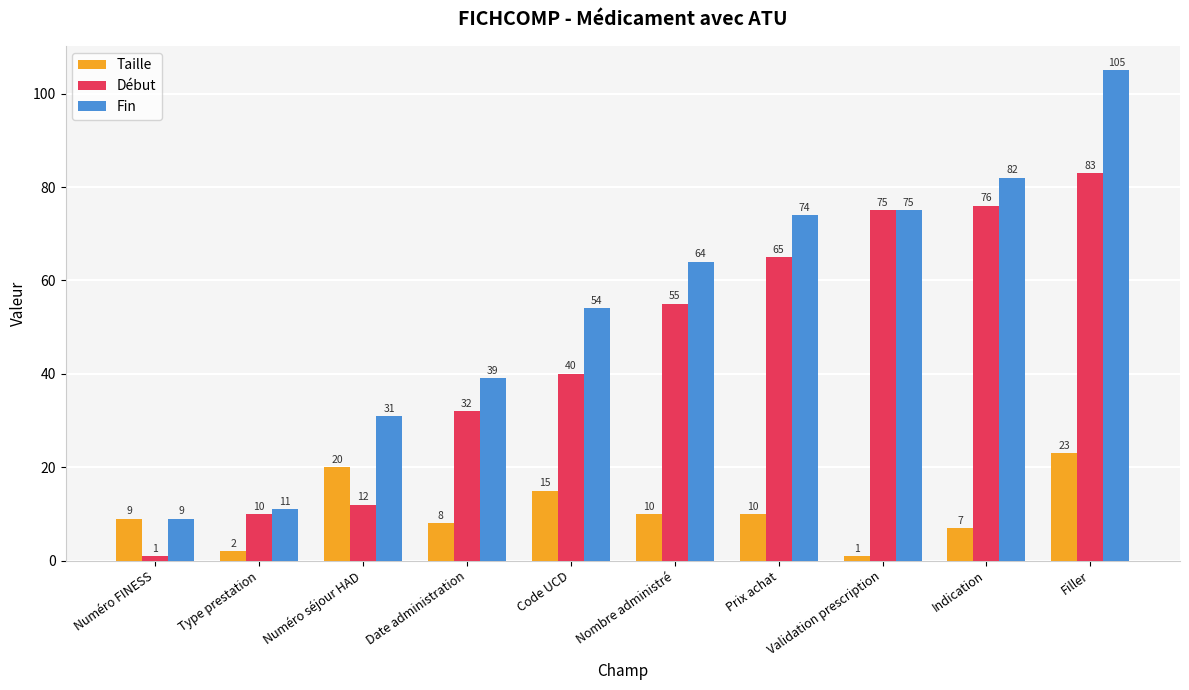

Is the value of Fin at Indication greater than the value of Début at Numéro séjour HAD?

Yes